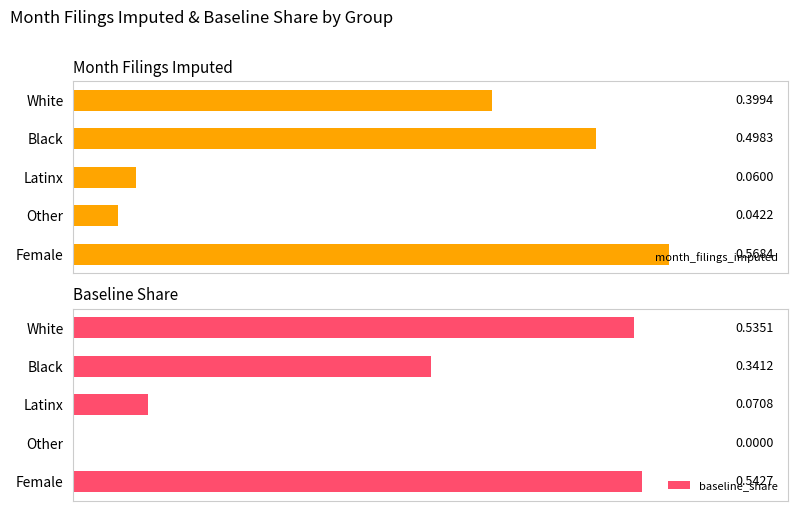

What is the value of the baseline_share bar at the 2nd from the left?

0.3